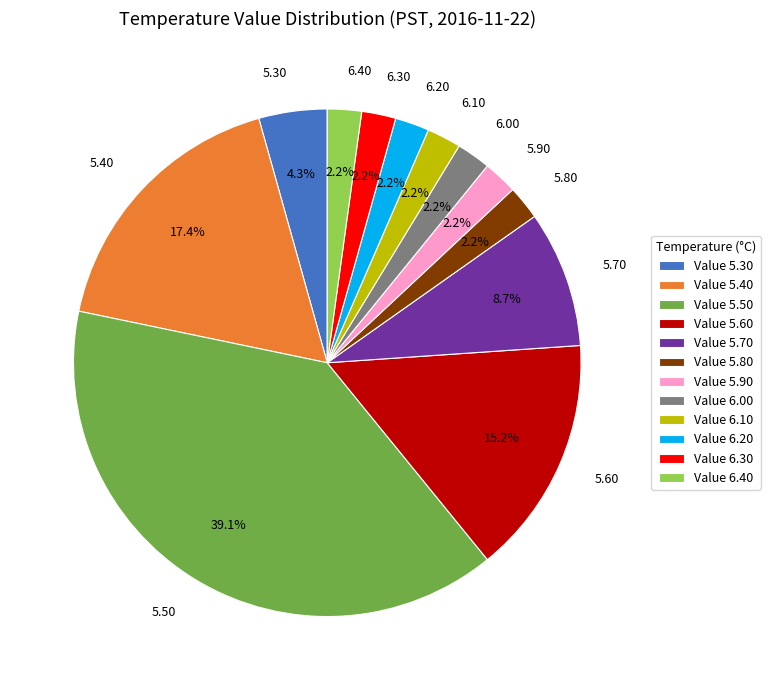

Is the sum of 5.40 and 5.50 greater than half?

Yes